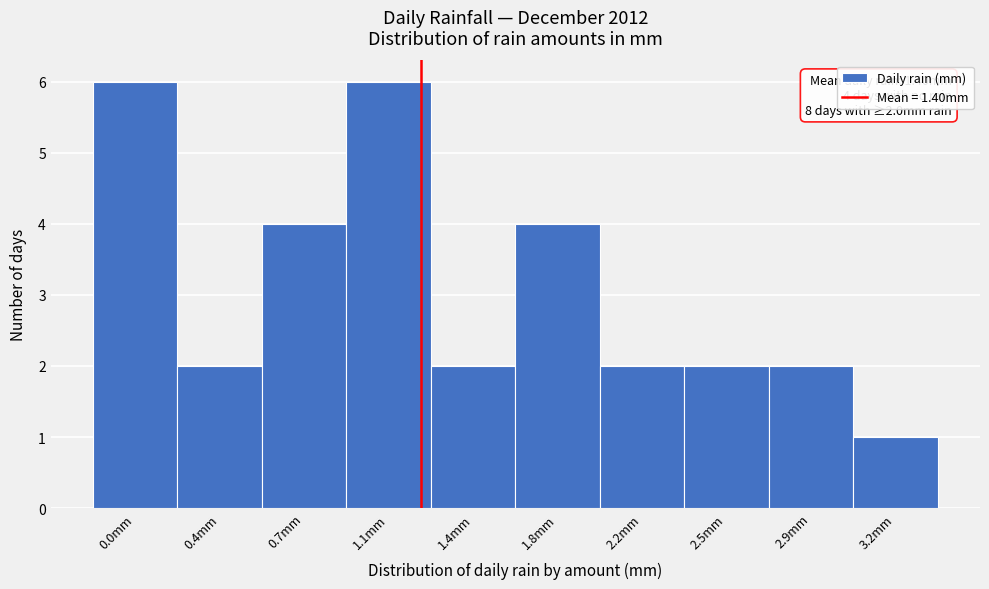

Reading right to left, transcribe all the data shown in this chart.

1	2	2	2	4	2	6	4	2	6